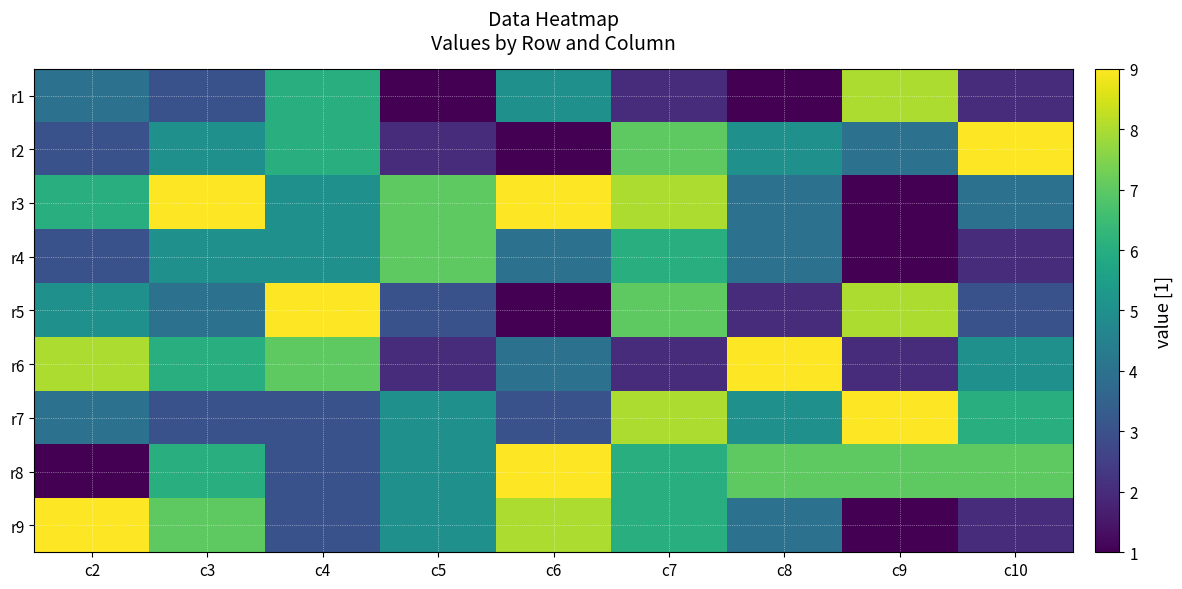

Between c9 and c2, which is larger?

c9